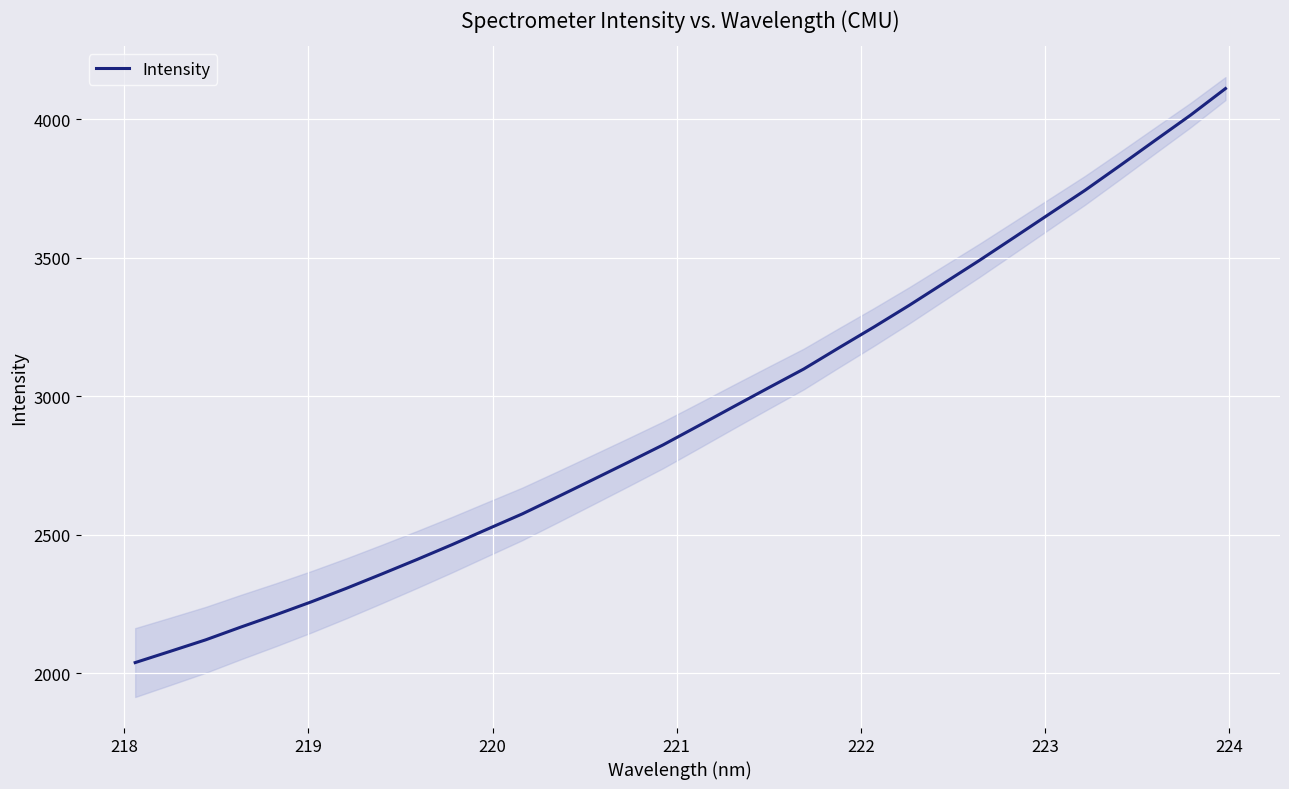

What is the maximum value for Intensity?

4110.9